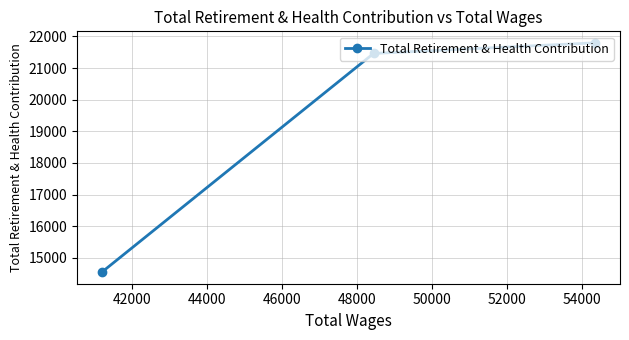

What is the average value?

19268